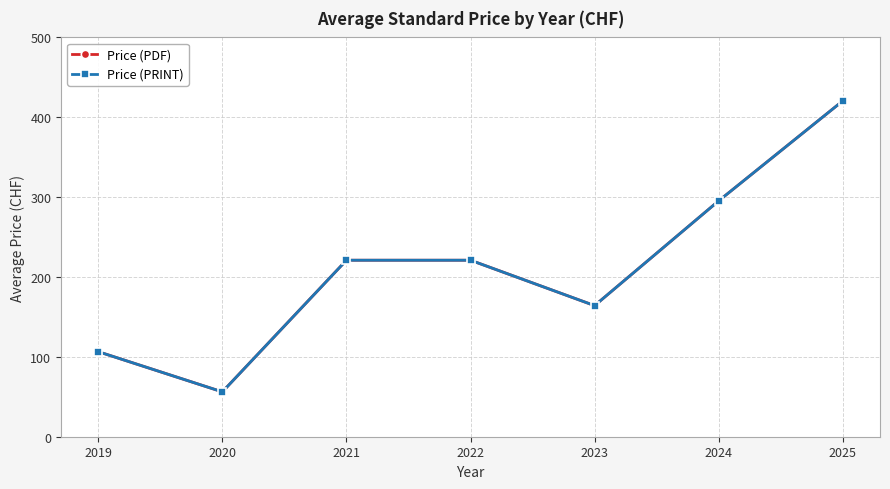

What is the value of the Price (PRINT) point at the 7th from the left?

420.5